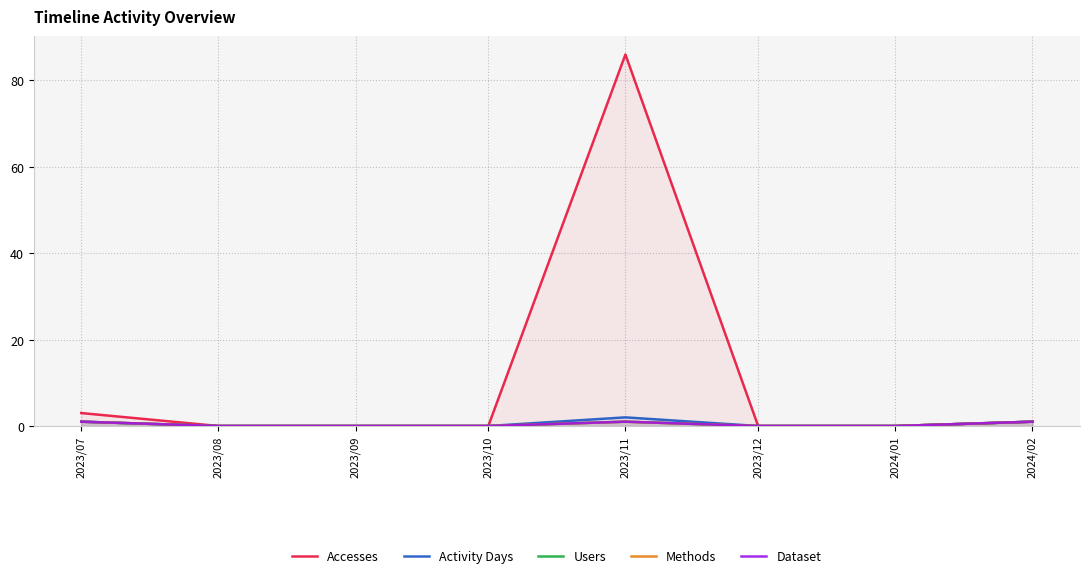

Rank the categories by Users value from lowest to highest.

2023/08, 2023/09, 2023/10, 2023/12, 2024/01, 2023/07, 2023/11, 2024/02